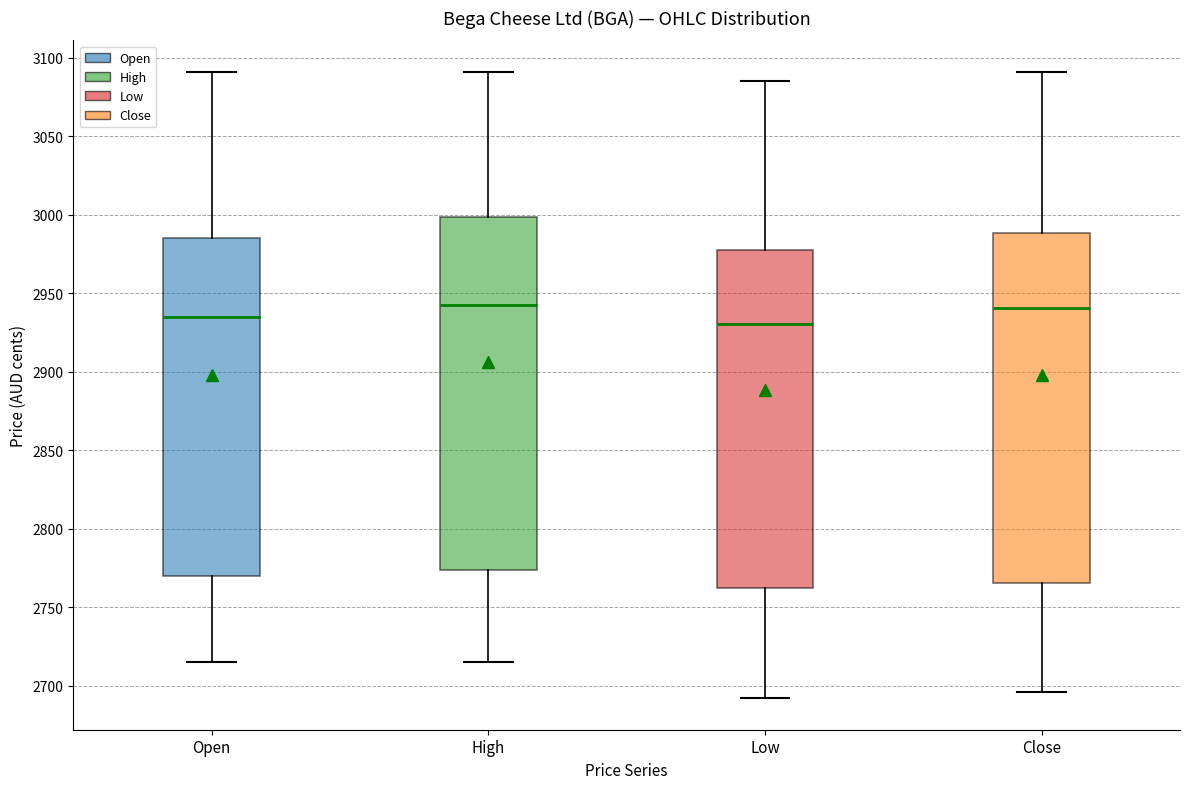

Where is the upper edge of the box for Close on the y-axis? The values are not printed on the chart, so give them approximately, as read against the axis.

2990